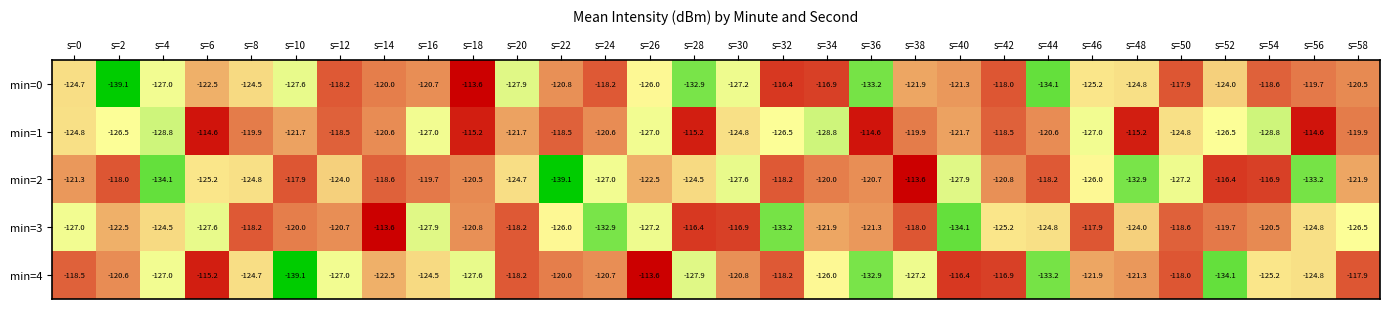

Rank the series at s=26 from lowest to highest value.

min=3, min=1, min=0, min=2, min=4